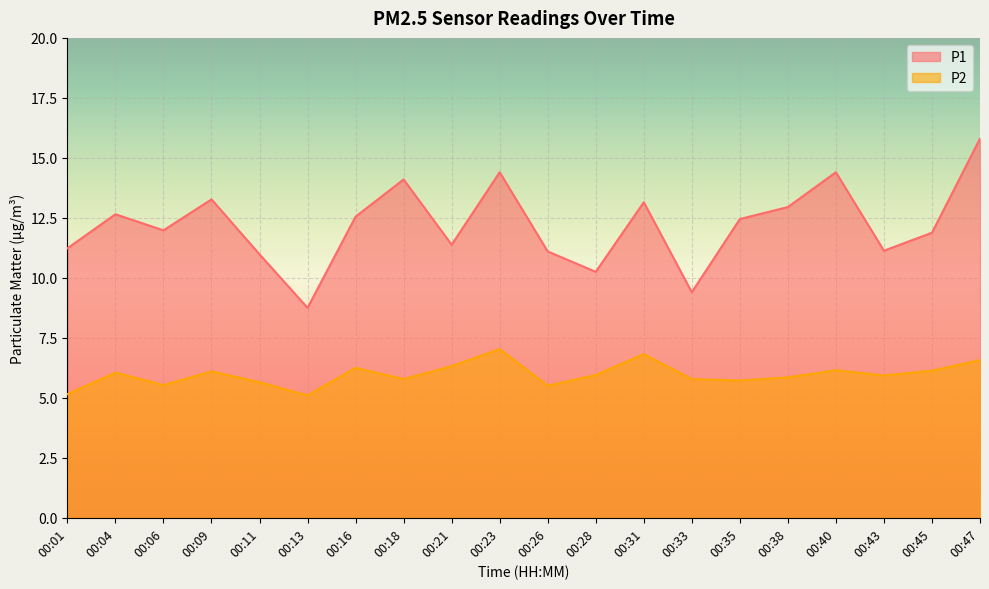

Between 00:21 and 00:26, which series saw the biggest shift?

P2